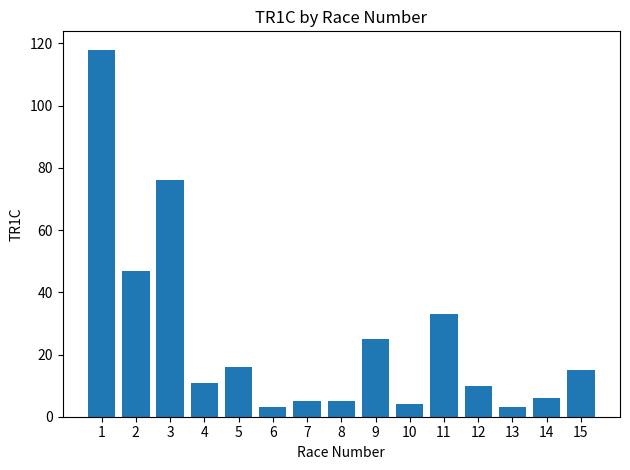

How many data points are less than 11?

7